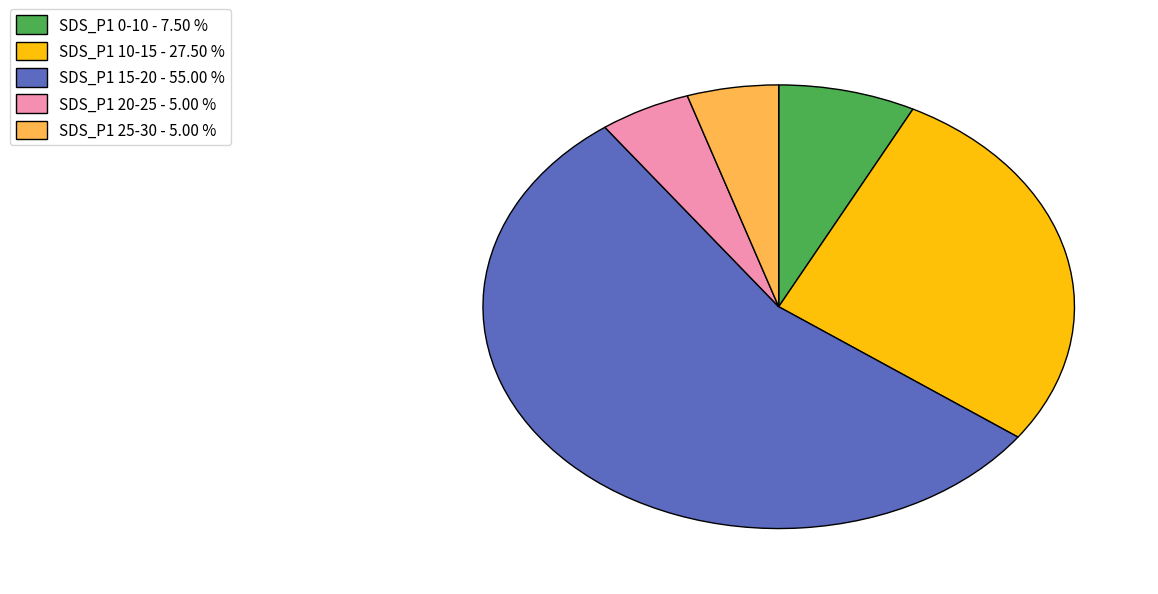

Which category has the biggest portion of the pie?

SDS_P1 15-20 - 55.00 %